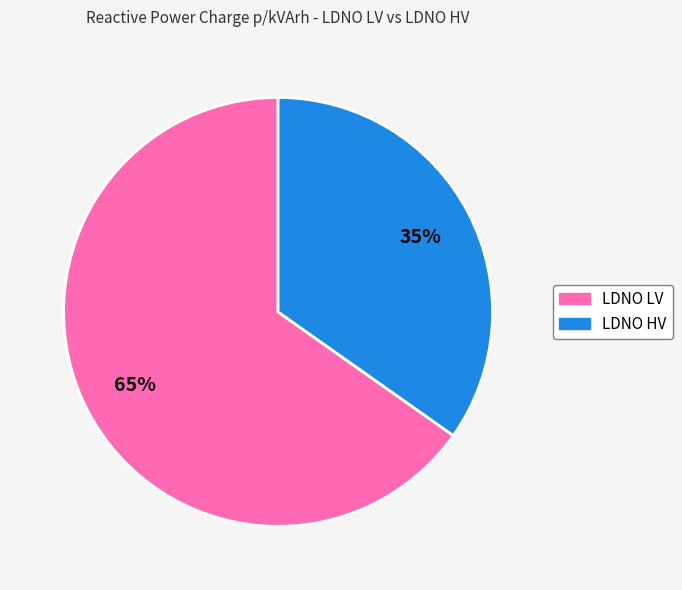

To the nearest percent, what is the average slice percentage?

50%